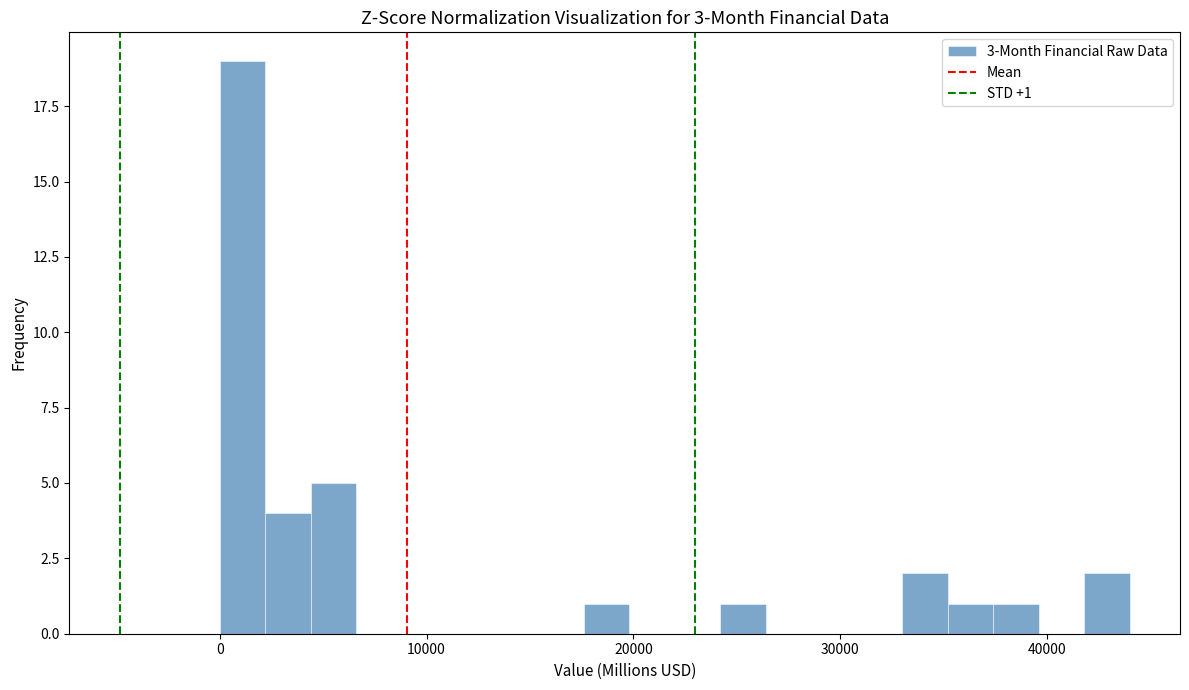

Read against the x-axis, roughly where is the centre of the tallest bar?

1000